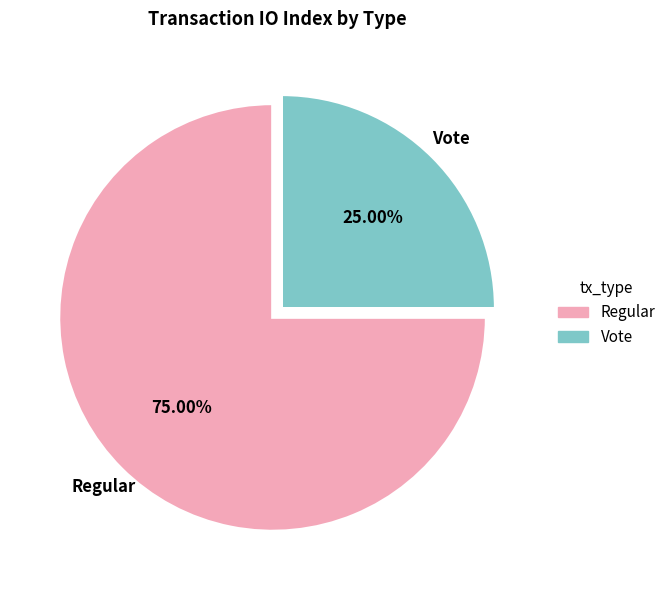

True or false: Vote accounts for 25% of the total.

True